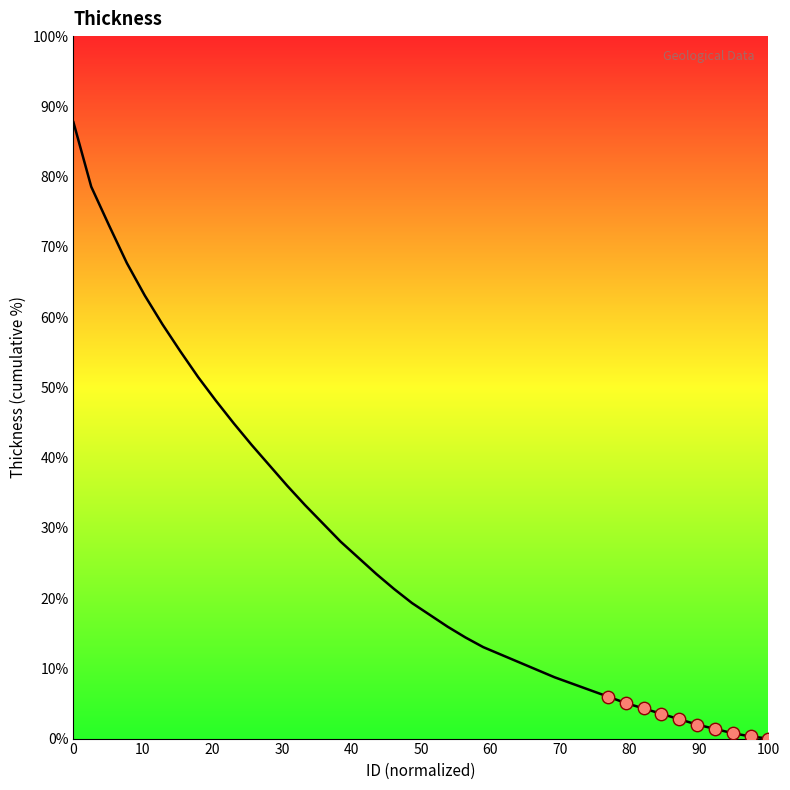

What is the maximum value shown in the chart?

87.7